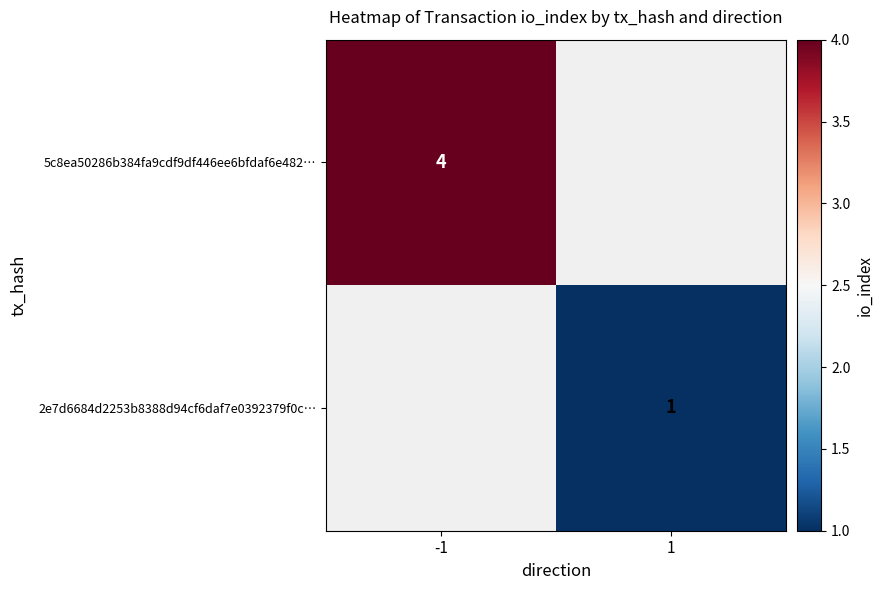

The value of 5c8ea50286b384fa9cdf9df446ee6bfdaf6e482… at -1 is 4. True or false?

True